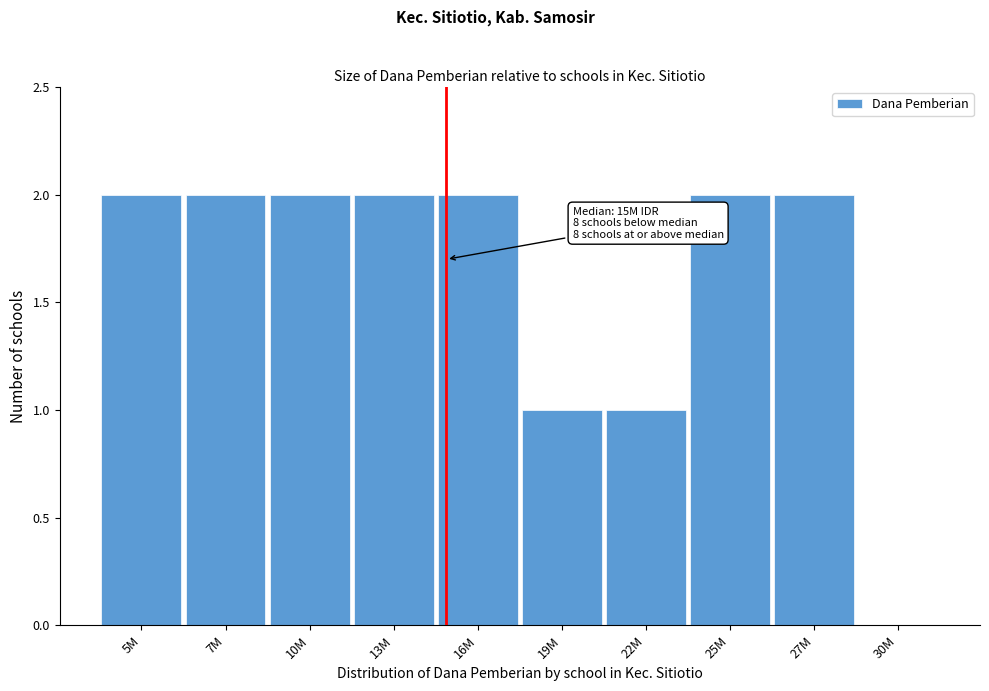

Reading left to right, list all the values displayed in this chart.

5M=2	7M=2	10M=2	13M=2	16M=2	19M=1	22M=1	25M=2	27M=2	30M=0